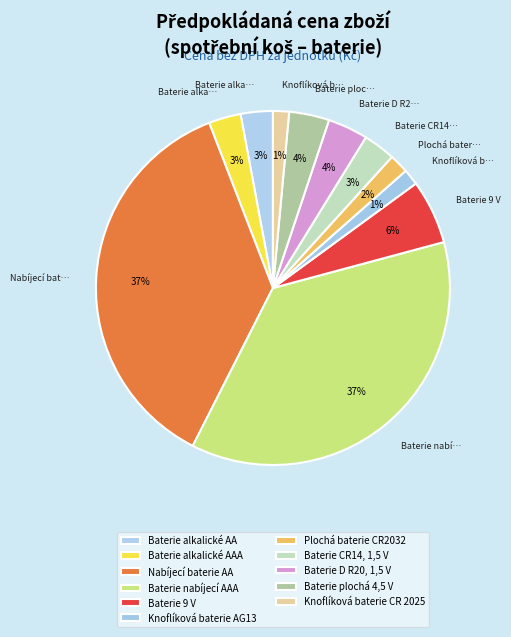

To the nearest percent, what is the average slice percentage?

9%